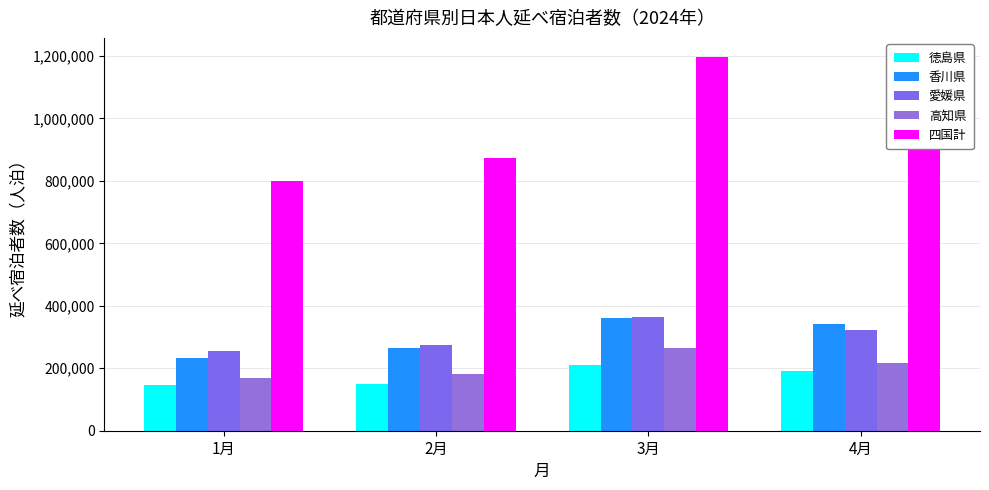

What are all the series names shown in the legend?

徳島県, 香川県, 愛媛県, 高知県, 四国計